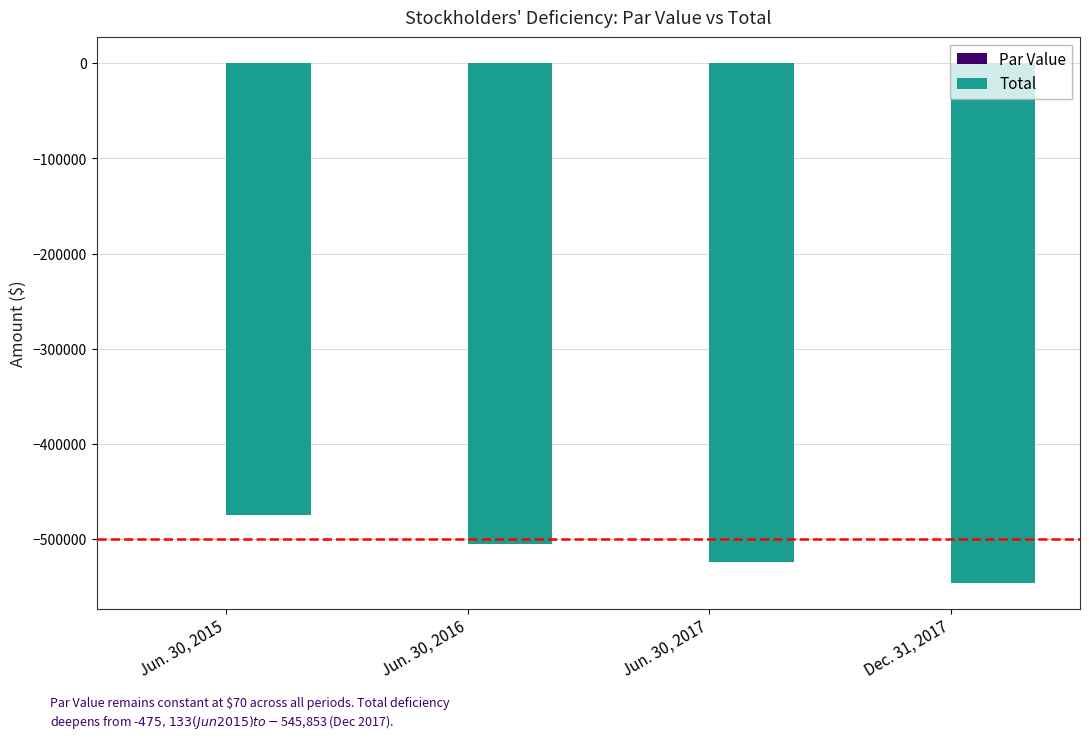

Count the number of categories in the chart.

4